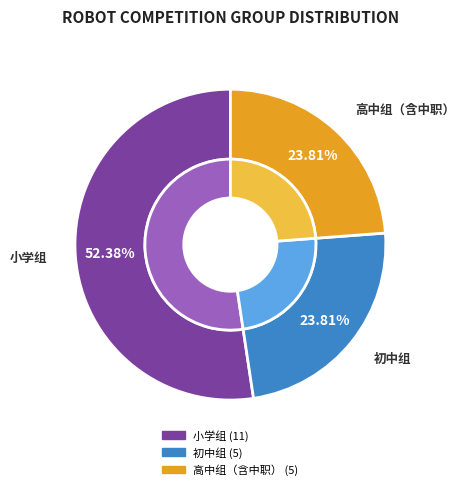

To the nearest percent, what is the combined percentage of 初中组 and 小学组?

76%